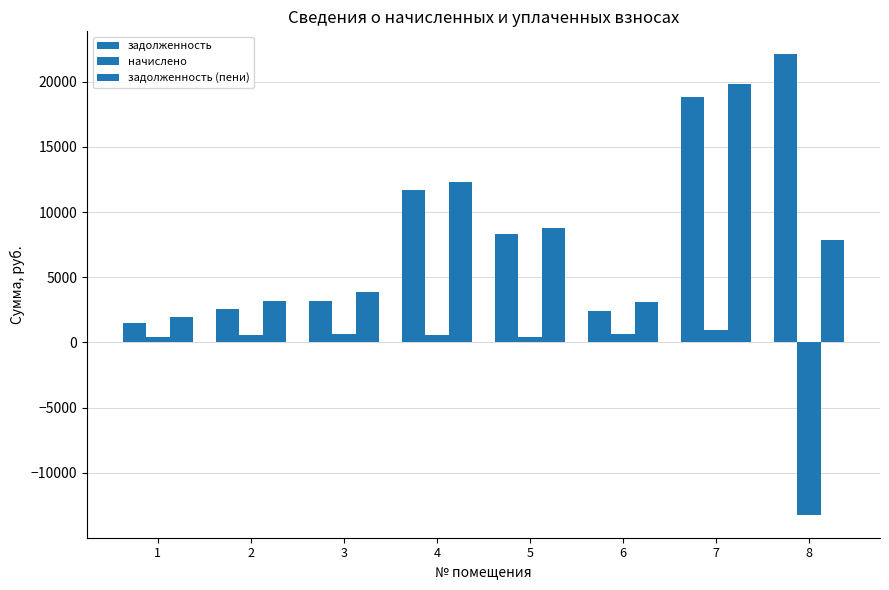

Does the chart contain stacked bars?

No